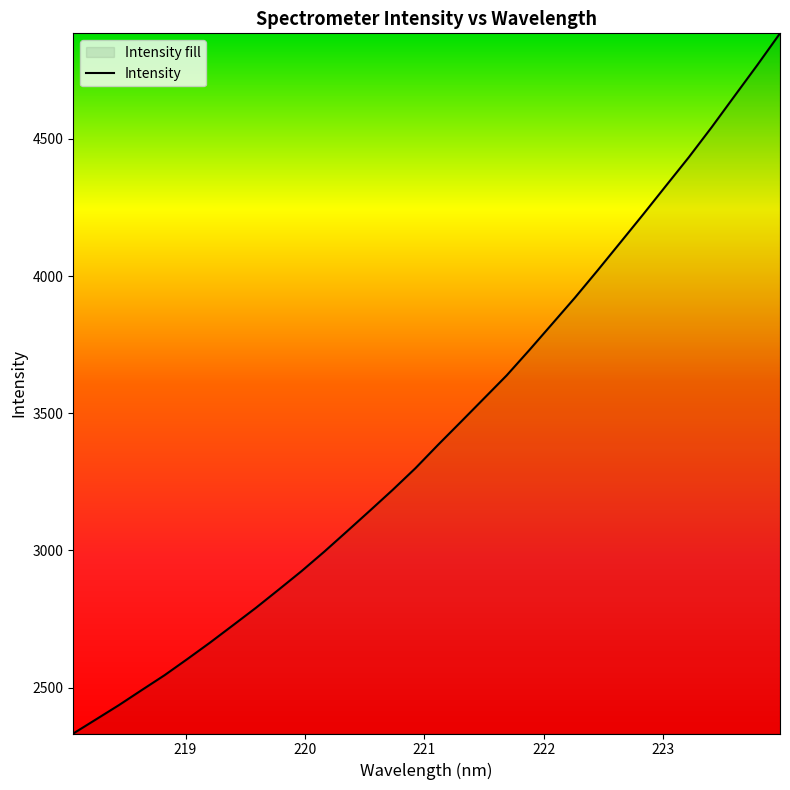

How many series are shown in this chart?

1